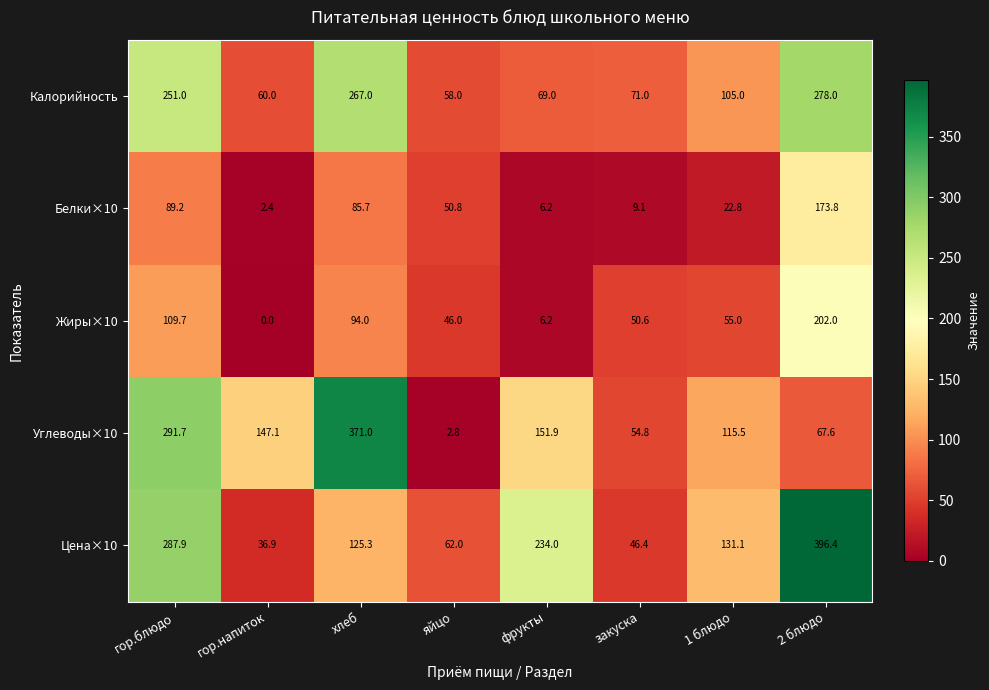

How many series are shown in this chart?

5